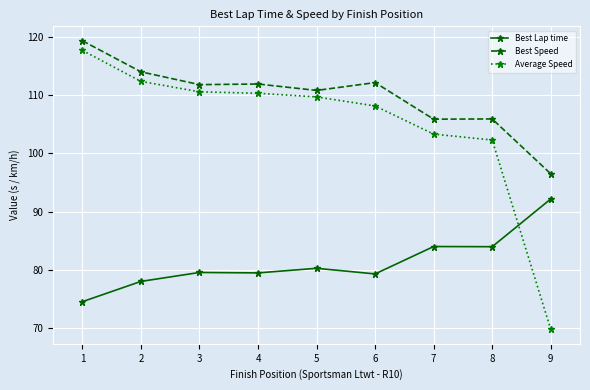

What are all the series names shown in the legend?

Best Lap time, Best Speed, Average Speed